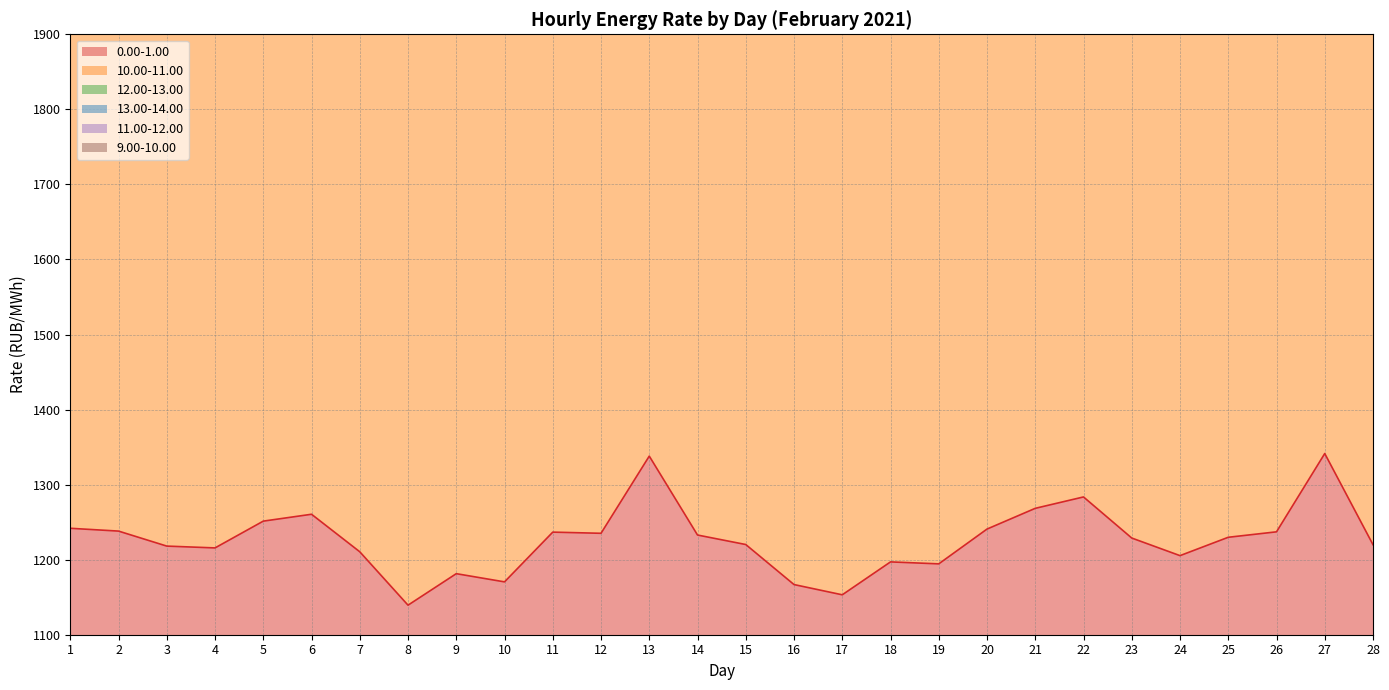

At how many categories does at least one series exceed 10187?

3